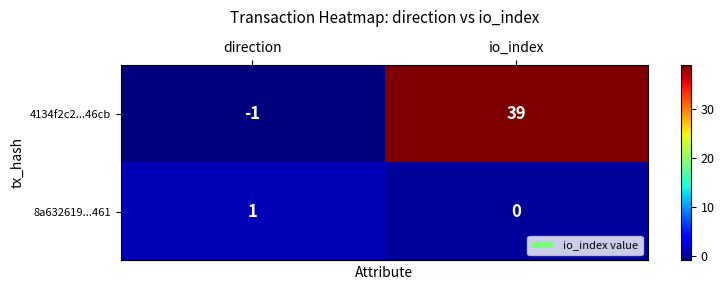

What is the total value across all series at io_index?

39